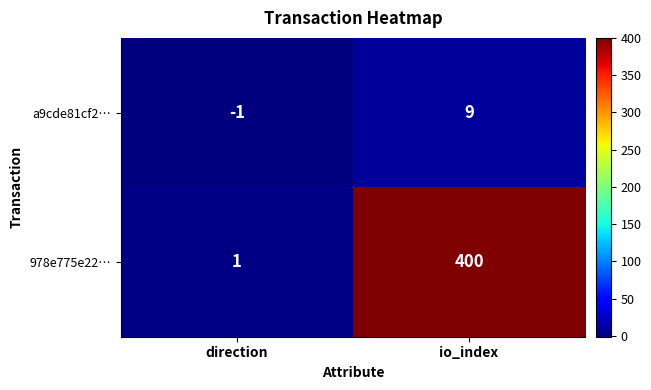

True or false: 978e775e22… has a value of 201 at io_index.

False